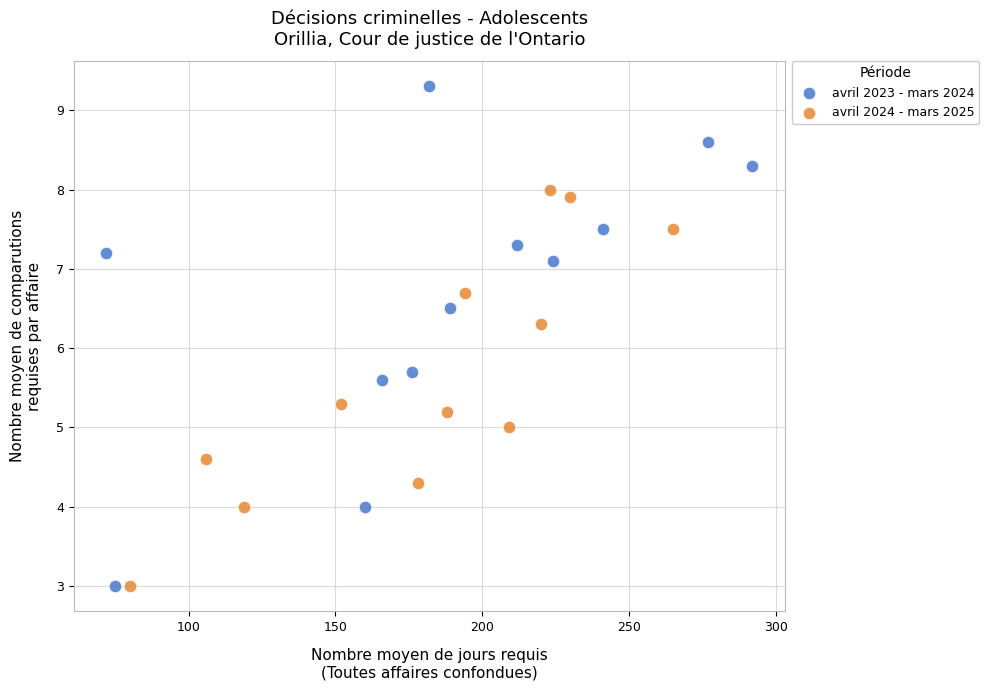

Which series reaches the maximum Y coordinate?

avril 2023 - mars 2024